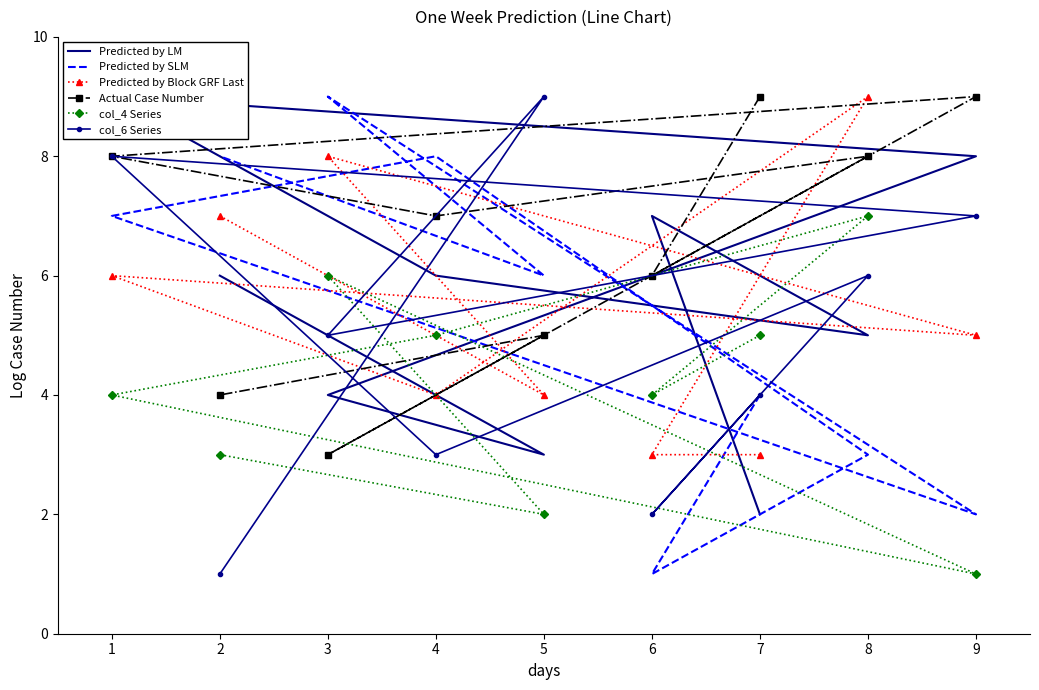

Which series changed the most between 9 and 2?

Predicted by SLM